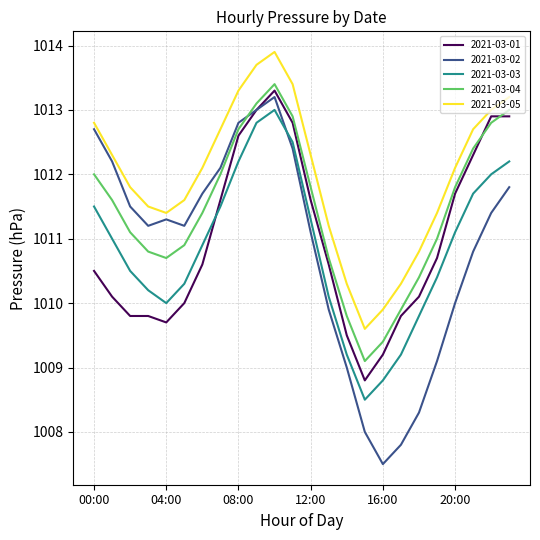

Which series has the widest spread of values?

2021-03-02